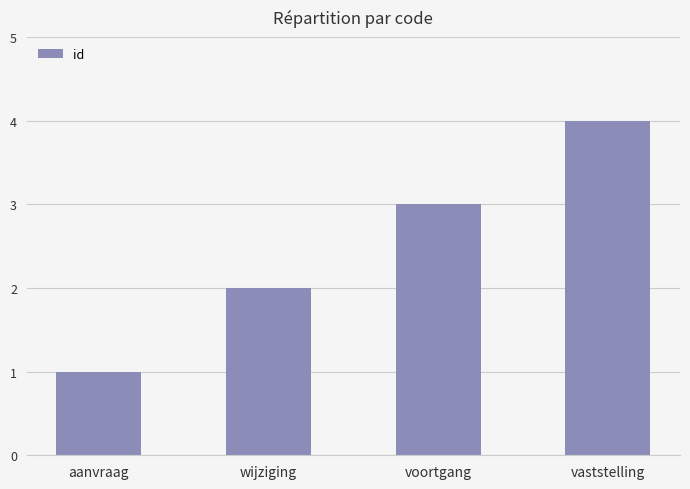

How many bars are there in total?

4